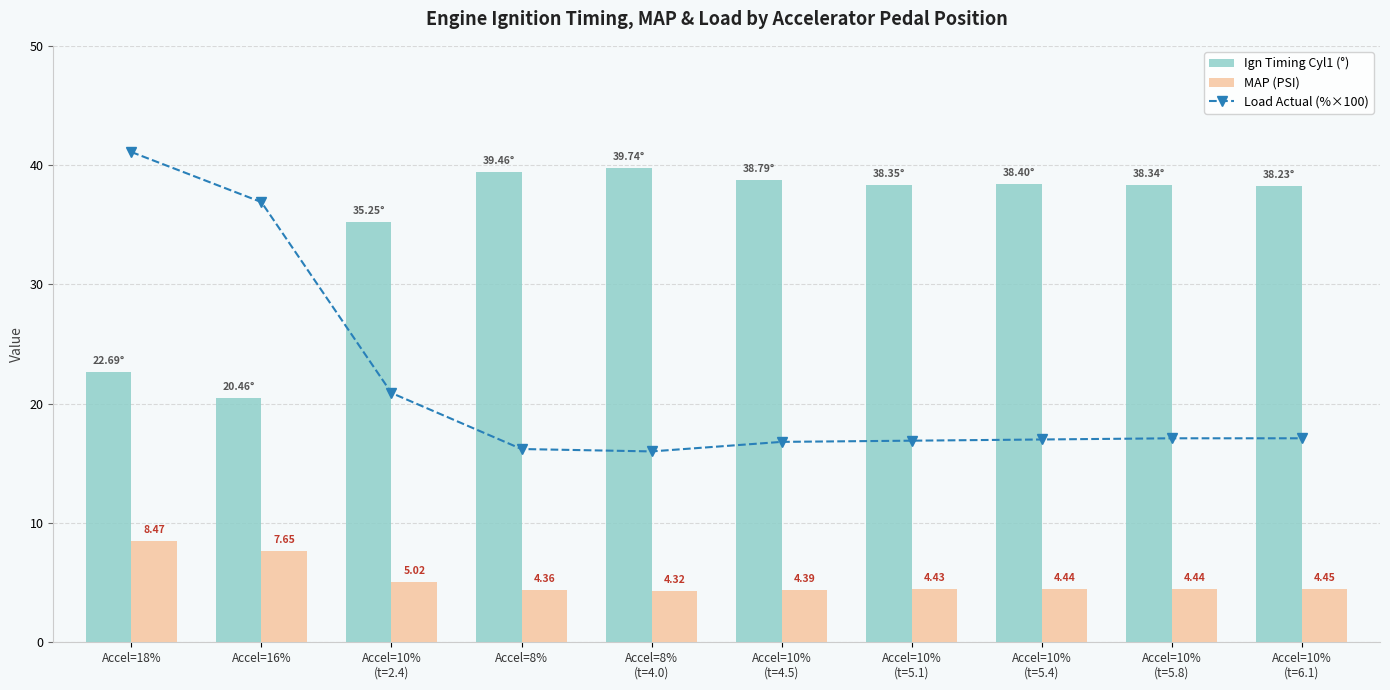

What is the greatest value displayed?

41.1